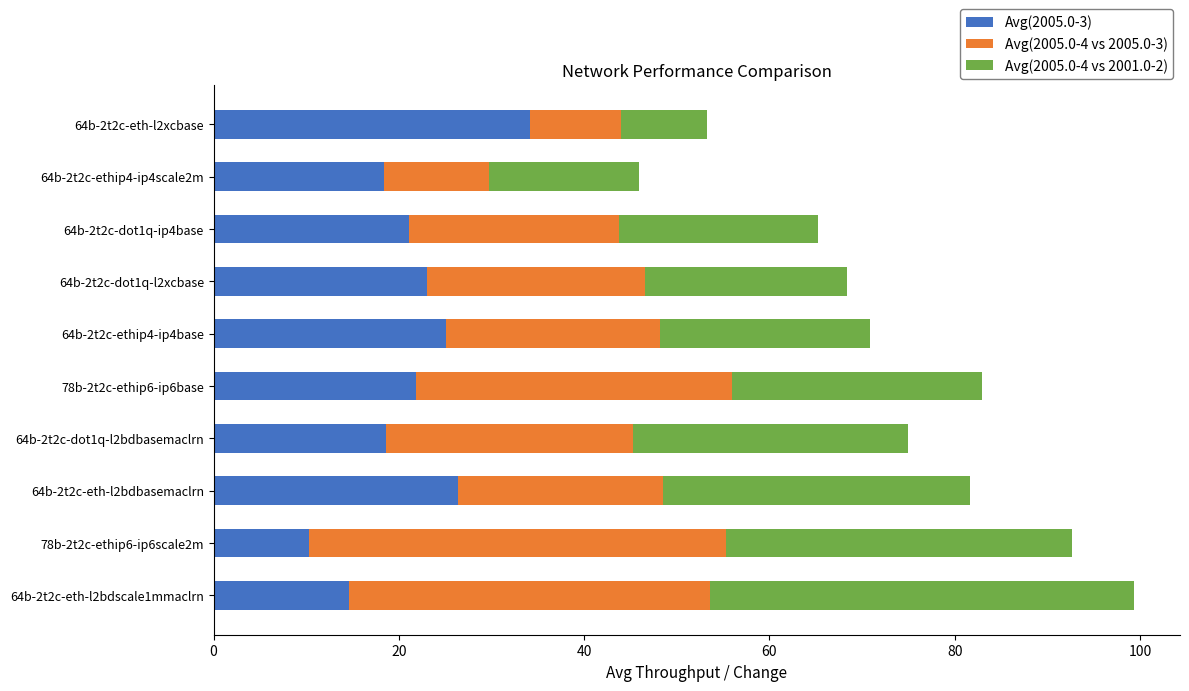

At which category is the sum across all series the highest?

64b-2t2c-eth-l2bdscale1mmaclrn